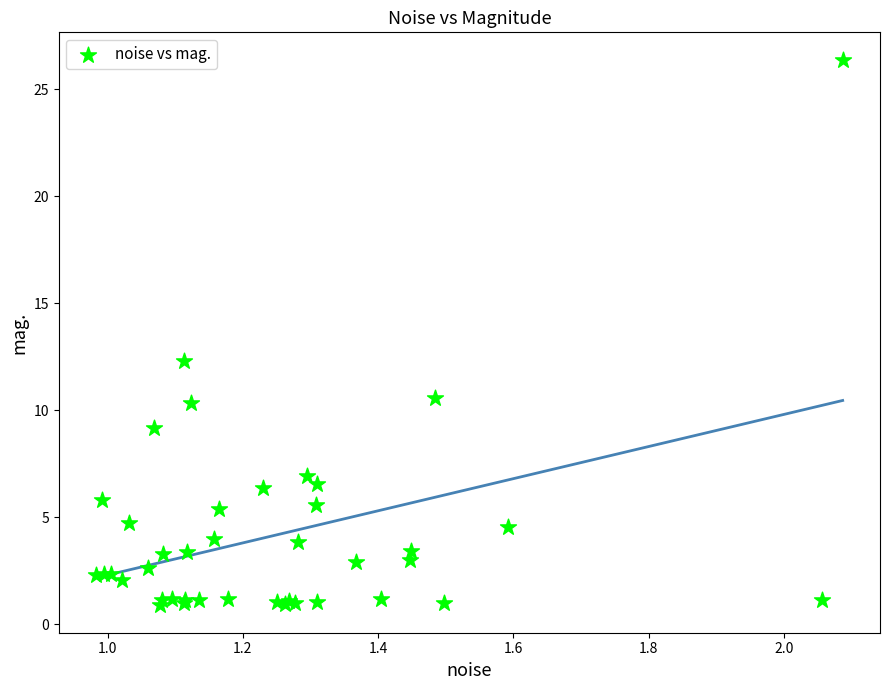

What Y value in the scatter plot is closest to 13?

12.3